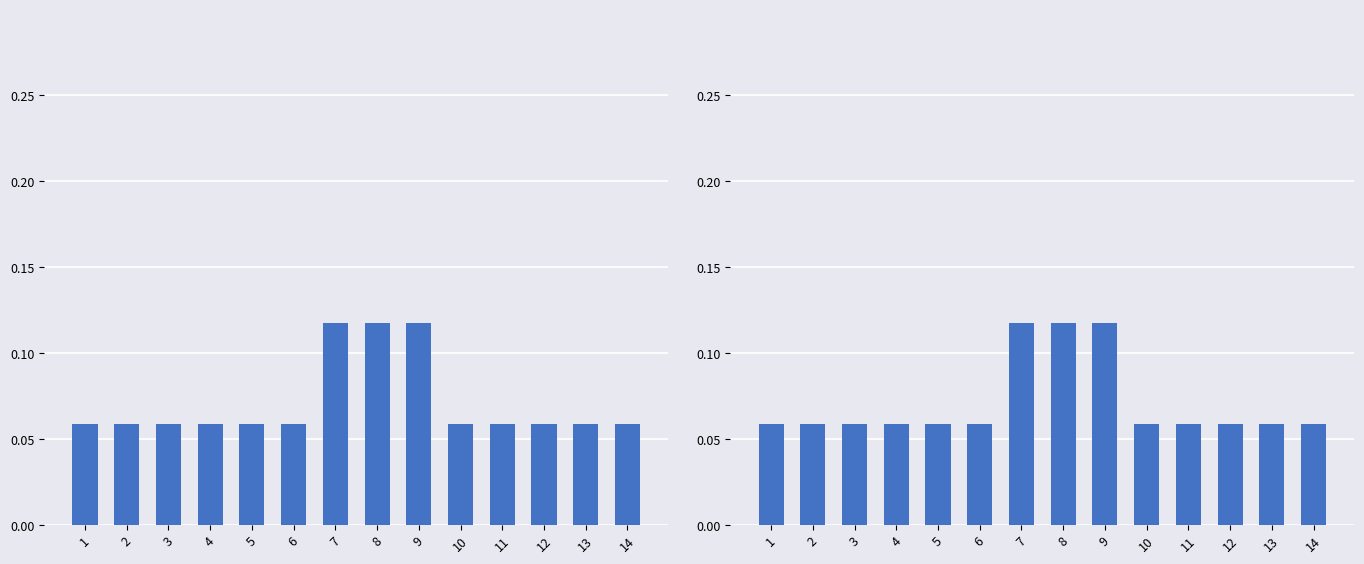

The value at 3 is 0.0. True or false?

False